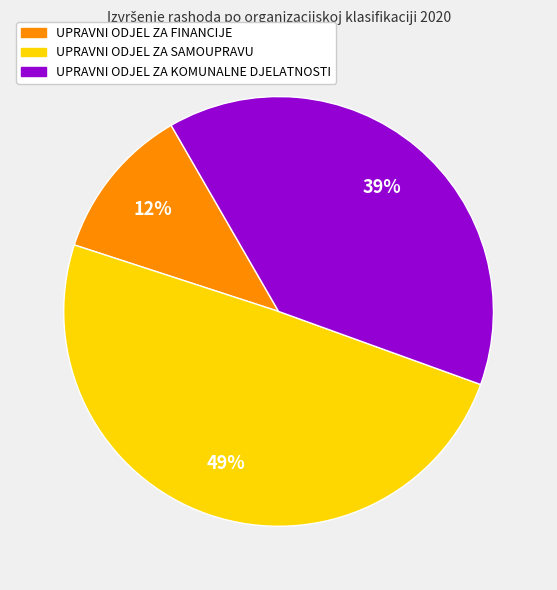

Does UPRAVNI ODJEL ZA KOMUNALNE DJELATNOSTI represent more than half of the total?

No